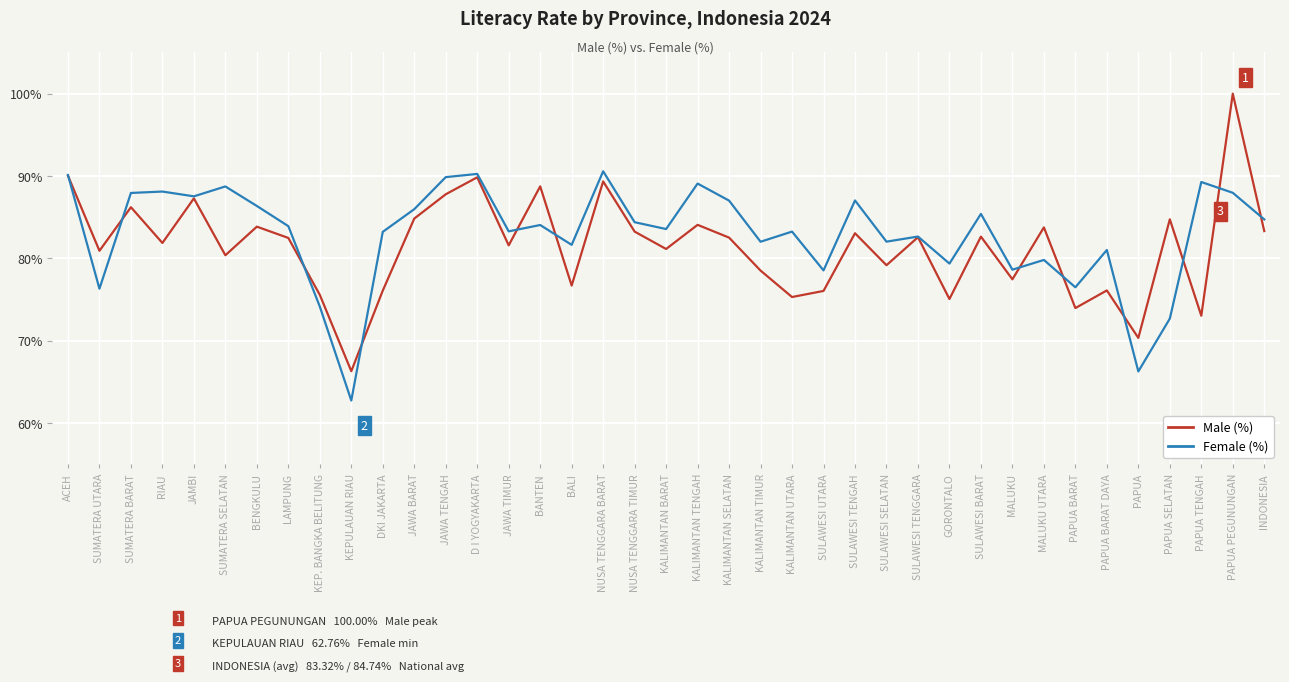

What position from the right is DKI JAKARTA?

29